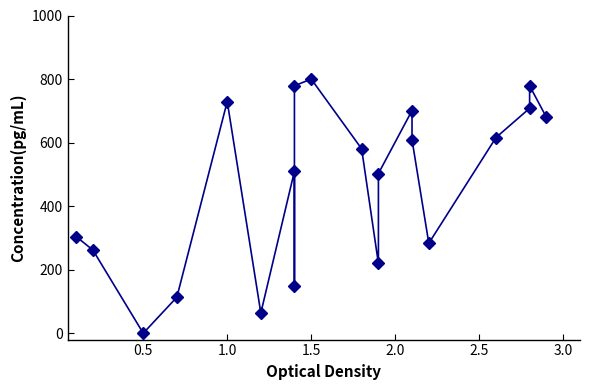

True or false: there are more than 1 points higher than both neighbors.

True